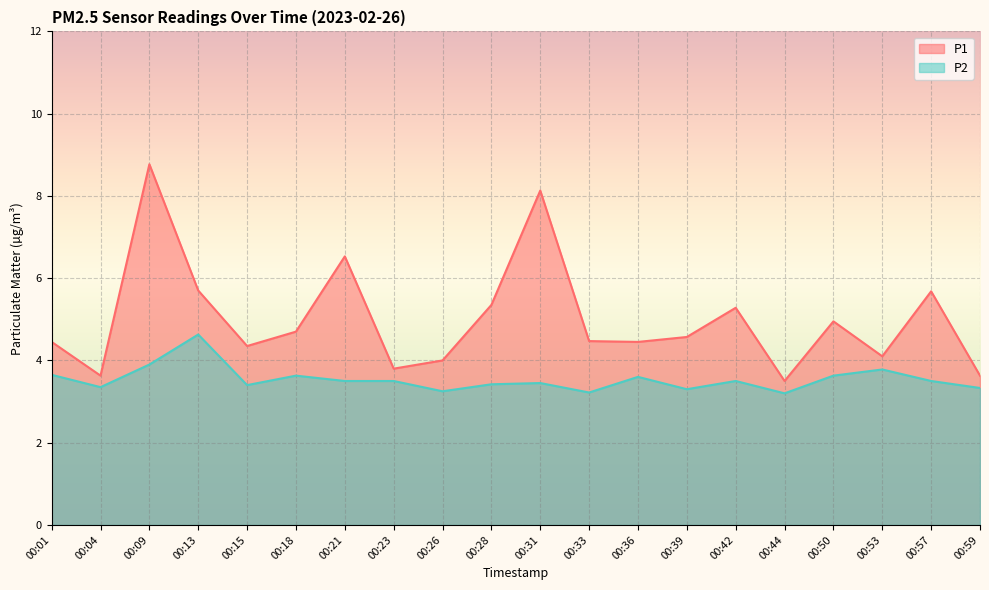

Read the P2 value at 00:50.

3.6